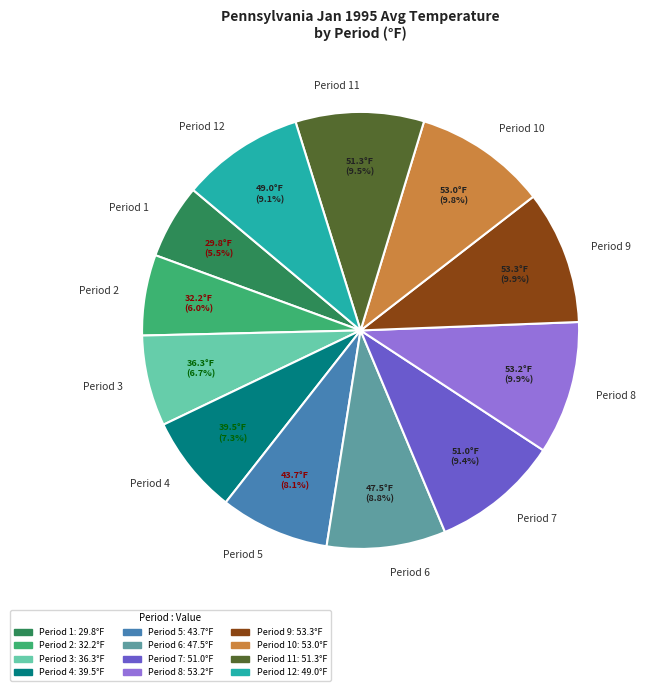

To the nearest percent, what is the difference between the largest and smallest slice percentages?

4%